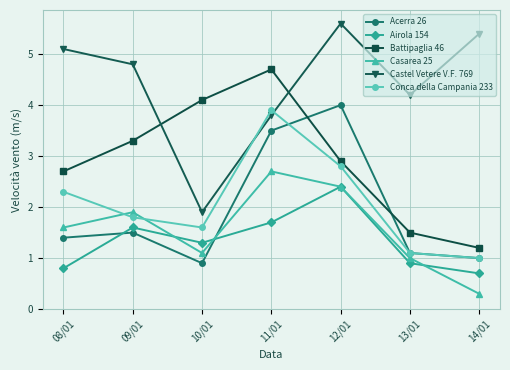

True or false: Casarea 25 and Acerra 26 intersect in this chart.

True